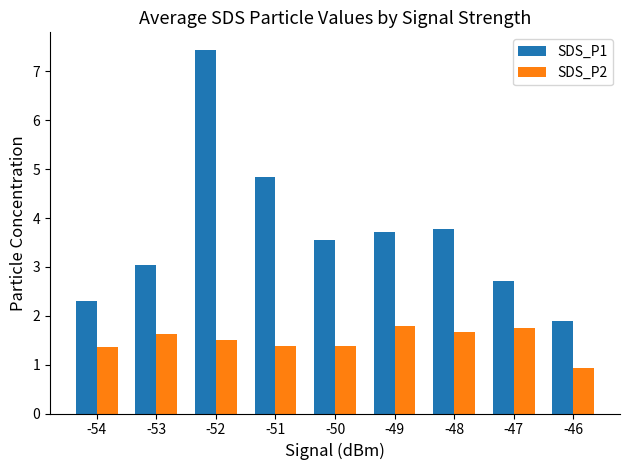

What is the value of the SDS_P2 bar at the 6th from the left?

1.8